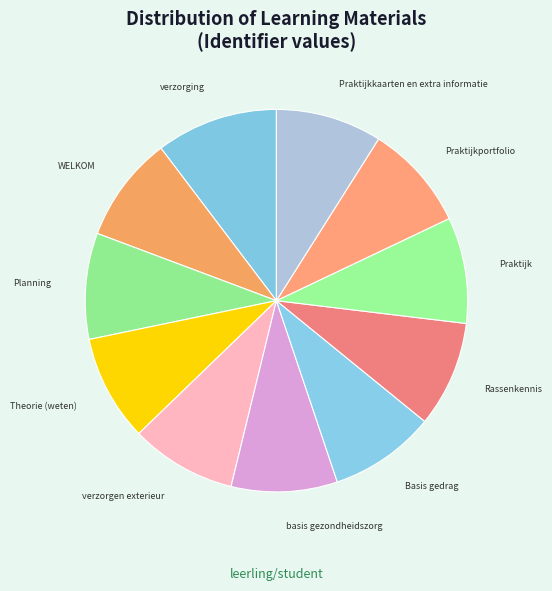

How many slices are in this pie chart?

11